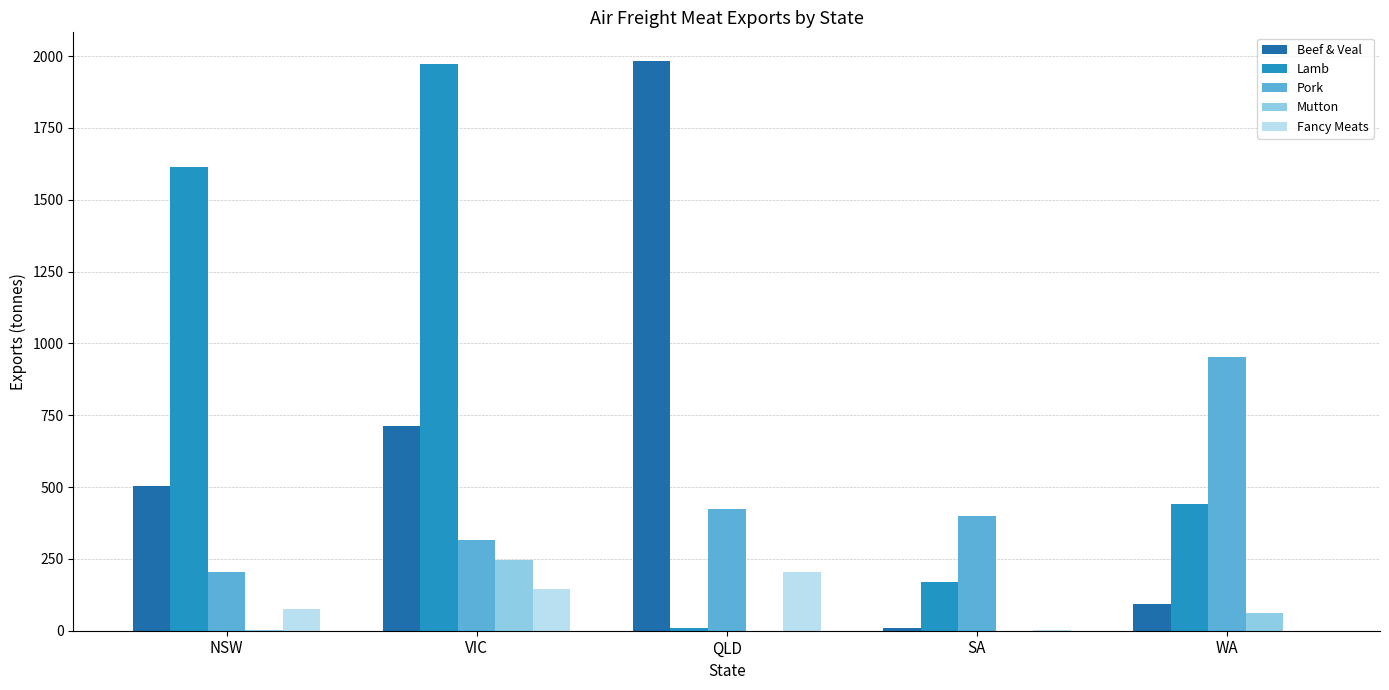

The value of Lamb at SA is 300.4. True or false?

False